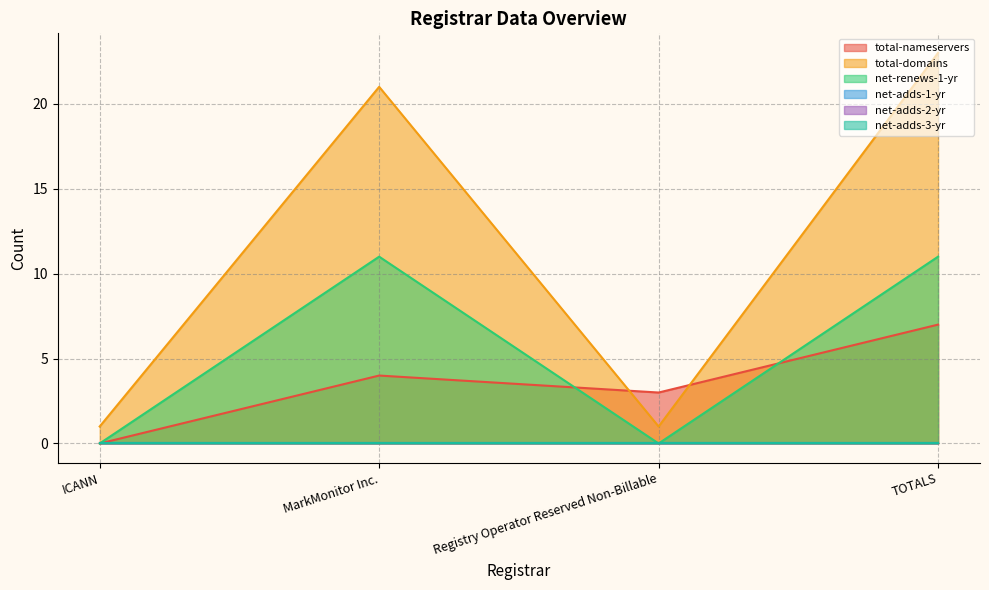

Does the chart display data point markers on the line(s)?

No